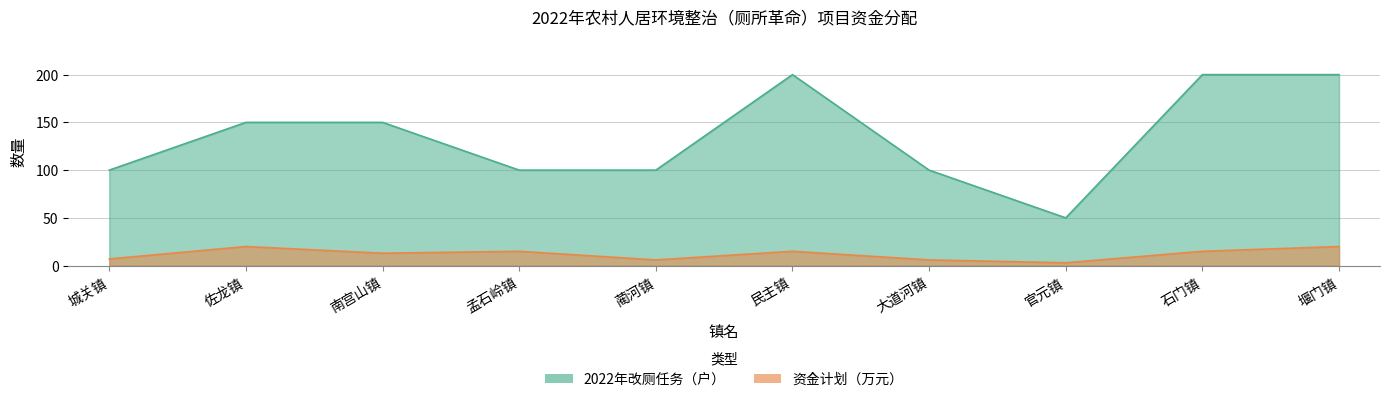

How many data points in 2022年改厕任务 are less than 150?

5